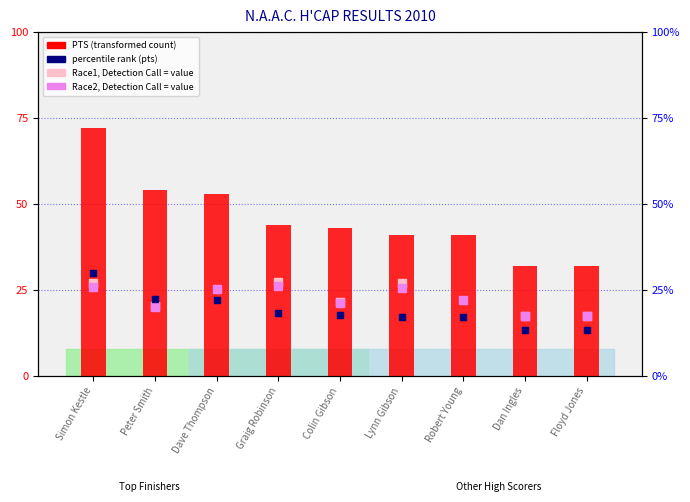

Which series contains the highest Y value?

PTS